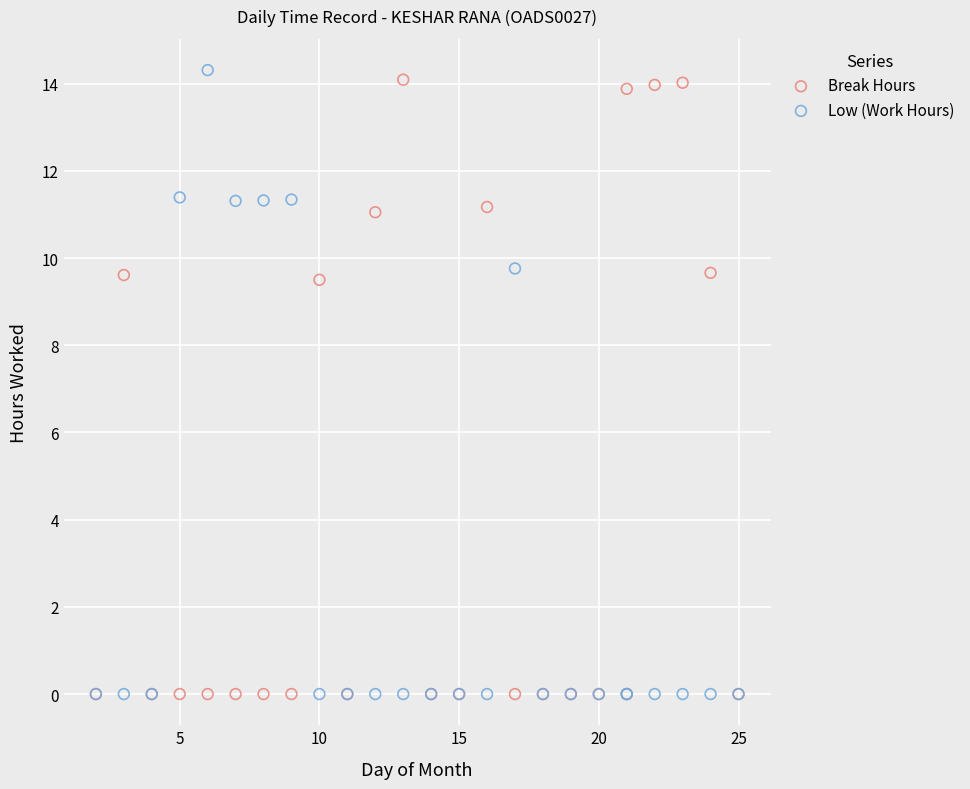

Which series has the largest Y range (max minus min)?

Low (Work Hours)